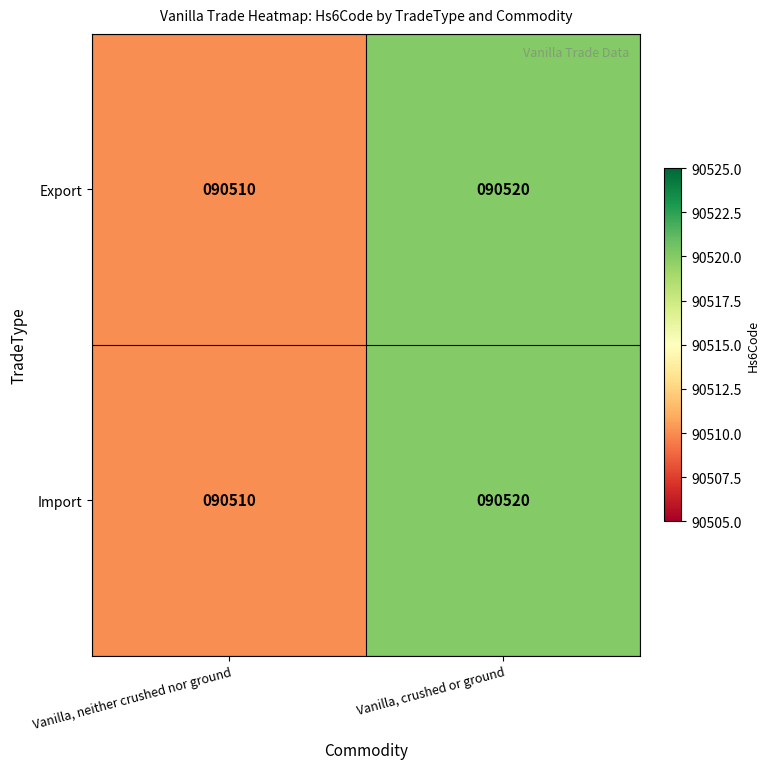

What is the total value across all series at Vanilla, neither crushed nor ground?

181020